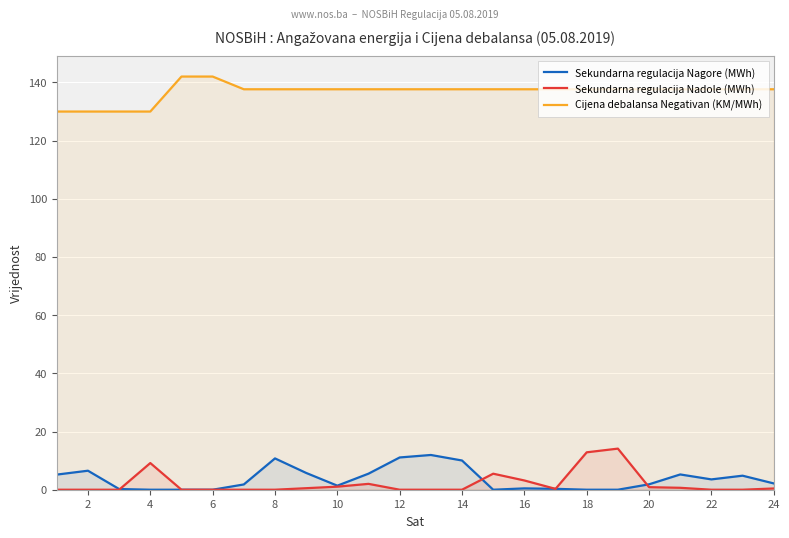

Is it true that Sekundarna regulacija Nadole (MWh) equals 0.0 at 14?

True